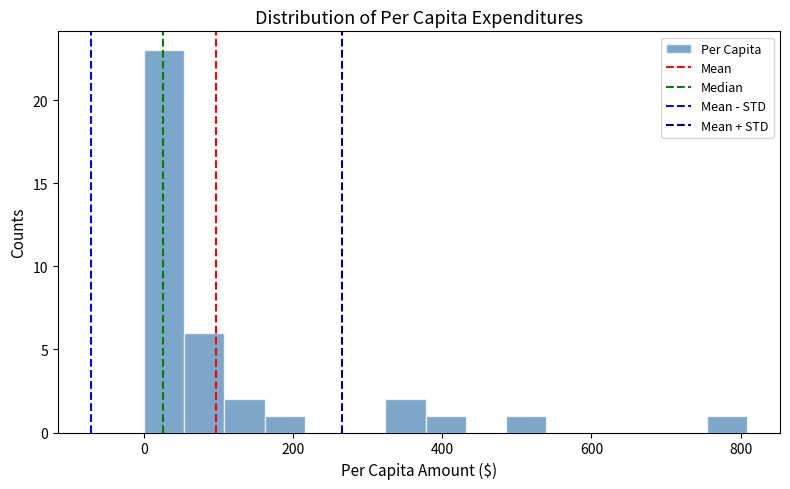

Read against the x-axis, roughly where is the centre of the tallest bar?

20